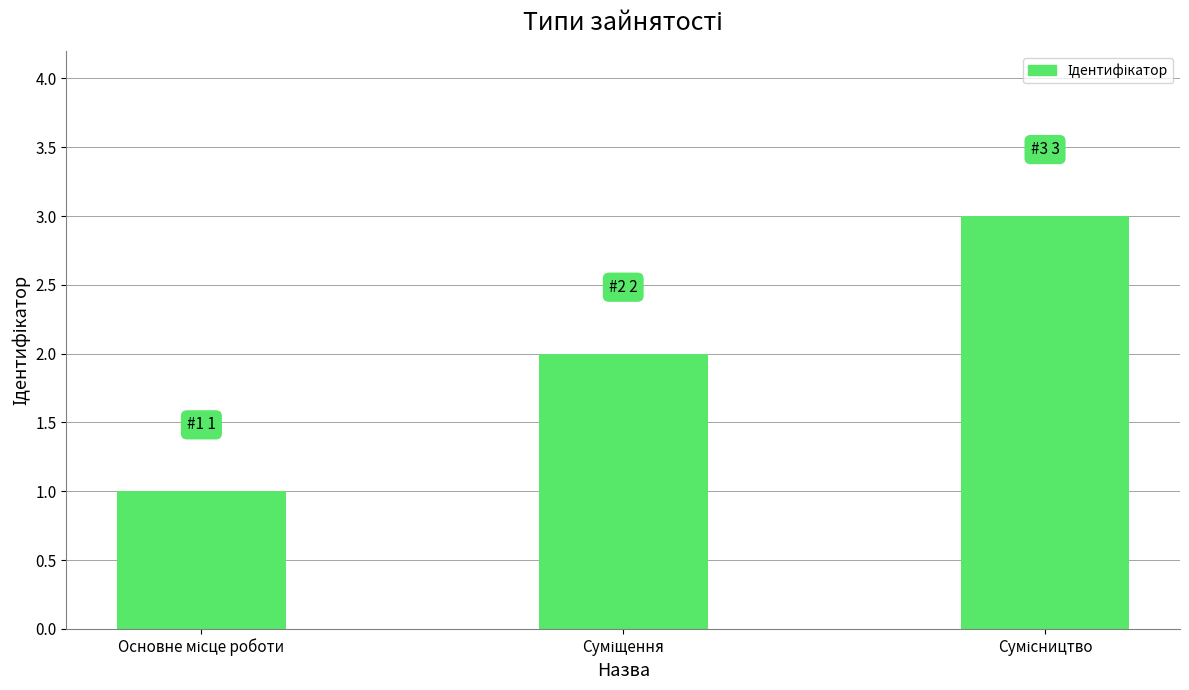

What is the sum of all values?

6